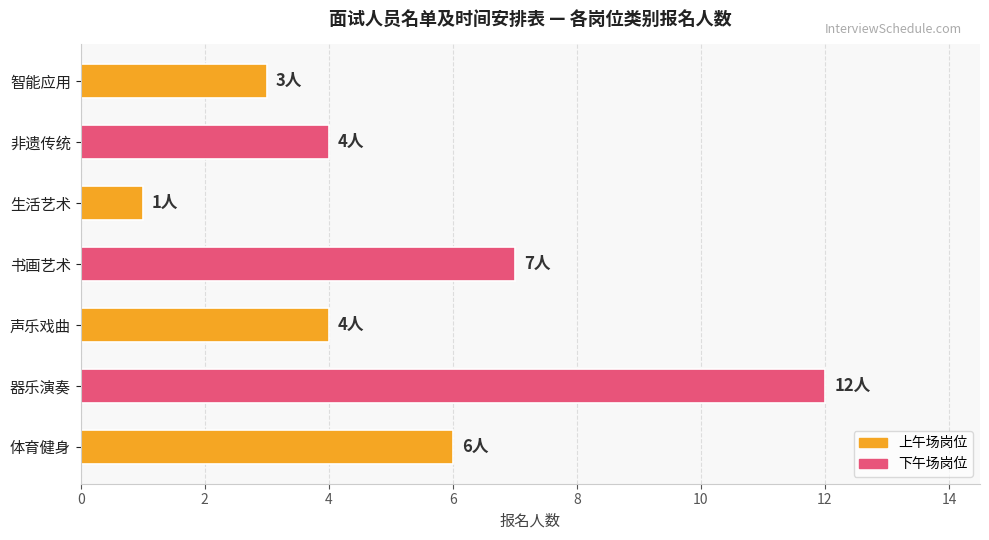

Between 体育健身 and 书画艺术, which is larger?

书画艺术